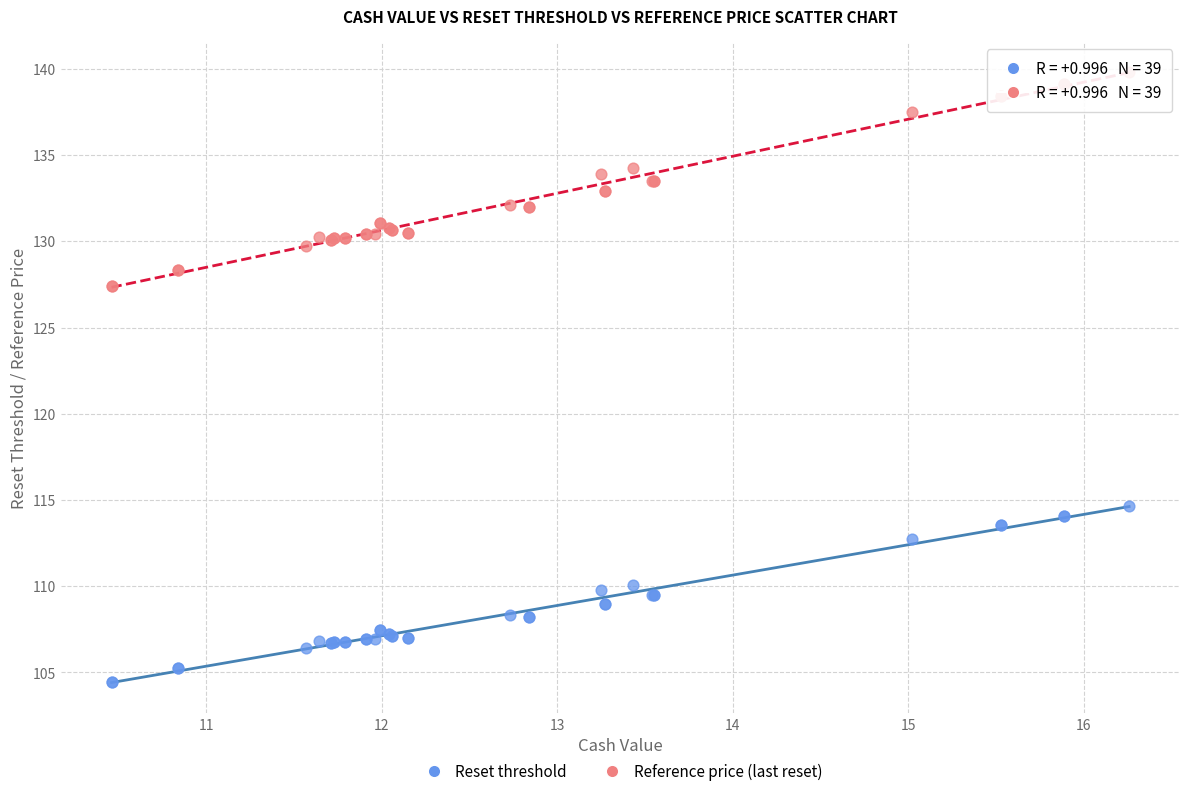

Which series contains the lowest Y value?

Reset threshold